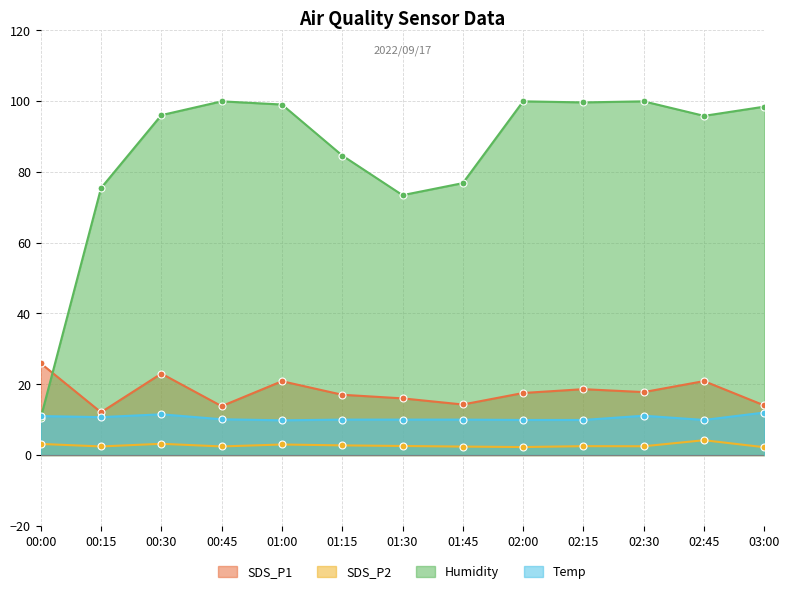

List the series in order of their peak value, lowest first.

SDS_P2, Temp, SDS_P1, Humidity